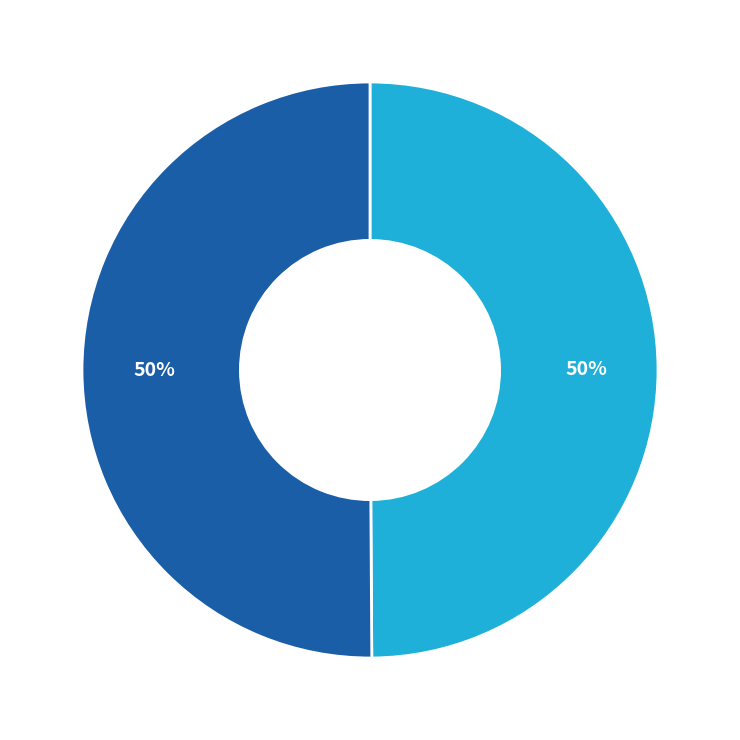

To the nearest percent, what is the average slice percentage?

50%